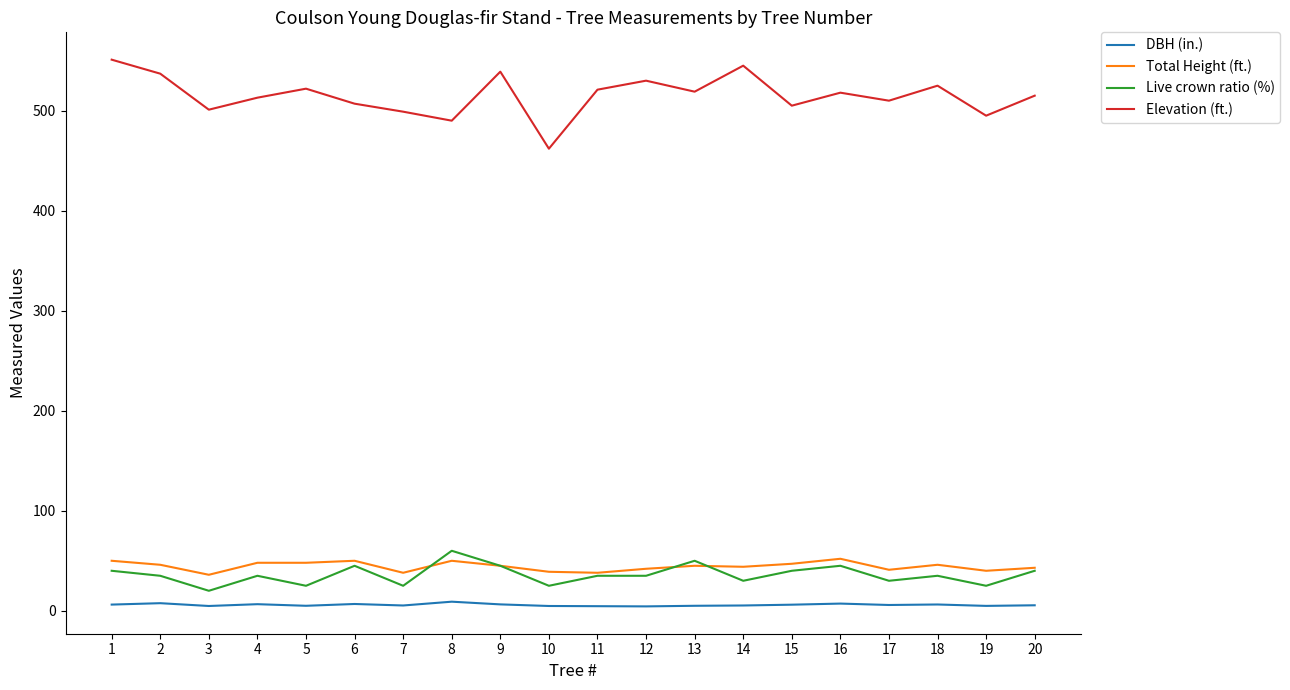

What is the difference between the second highest and second lowest values in the Elevation (ft.) series?

55.0